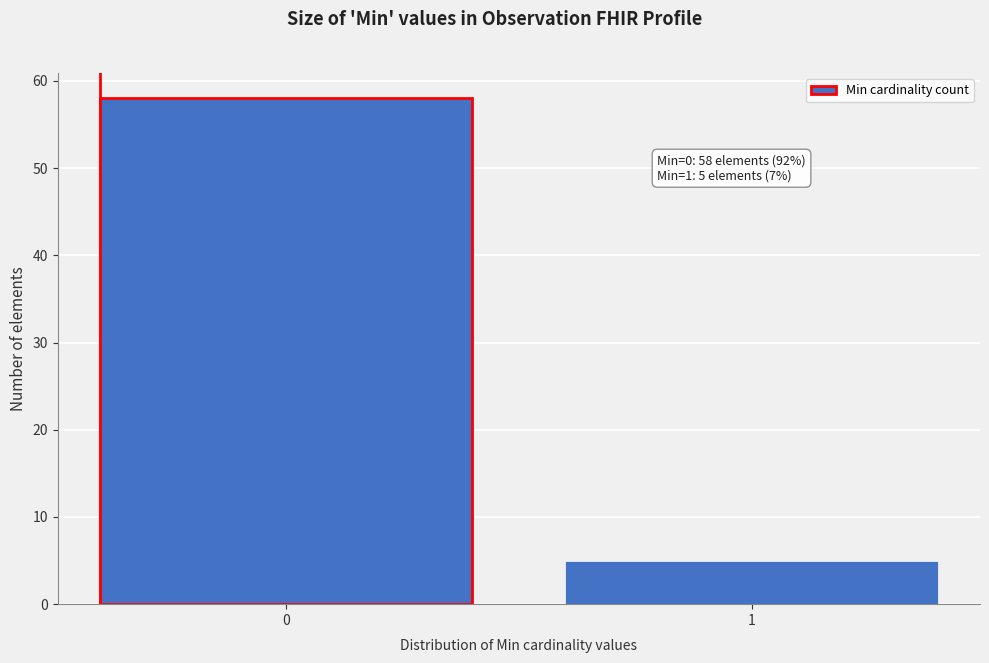

Reading right to left, list all the values displayed in this chart.

5	58